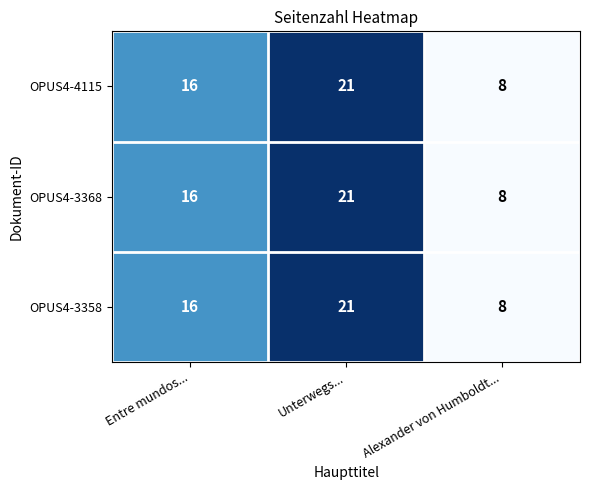

What is the total value across all series at Alexander von Humboldt...?

24